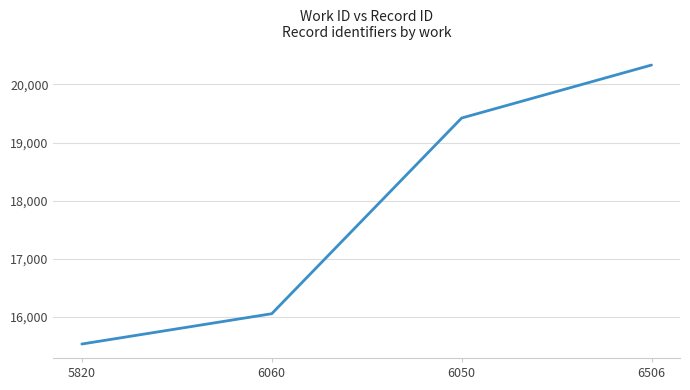

True or false: the data has more than 0 interior local peaks.

False